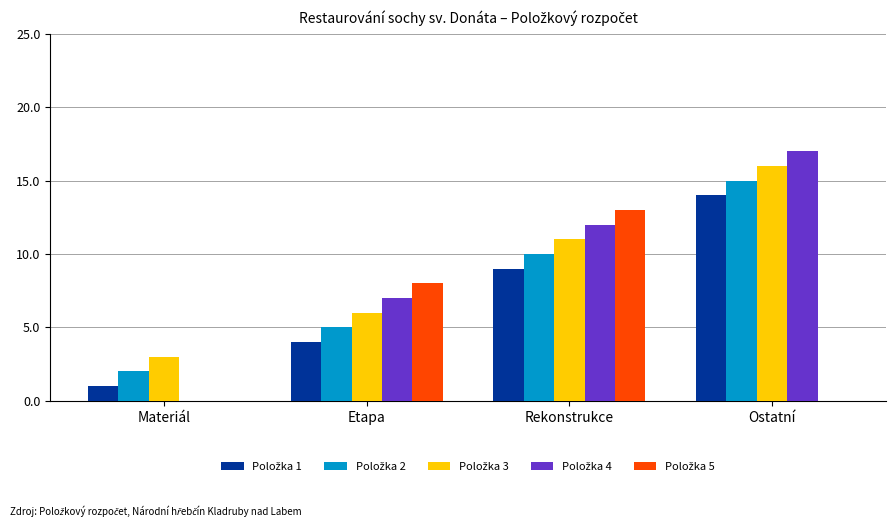

How many distinct data groups are displayed?

5